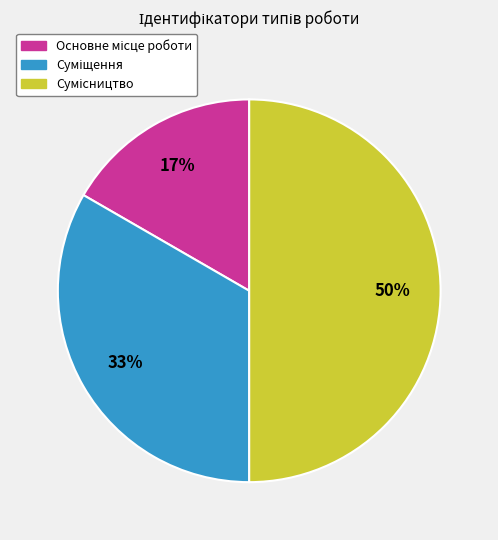

To the nearest percent, what is the difference between the largest and smallest slice percentages?

33%